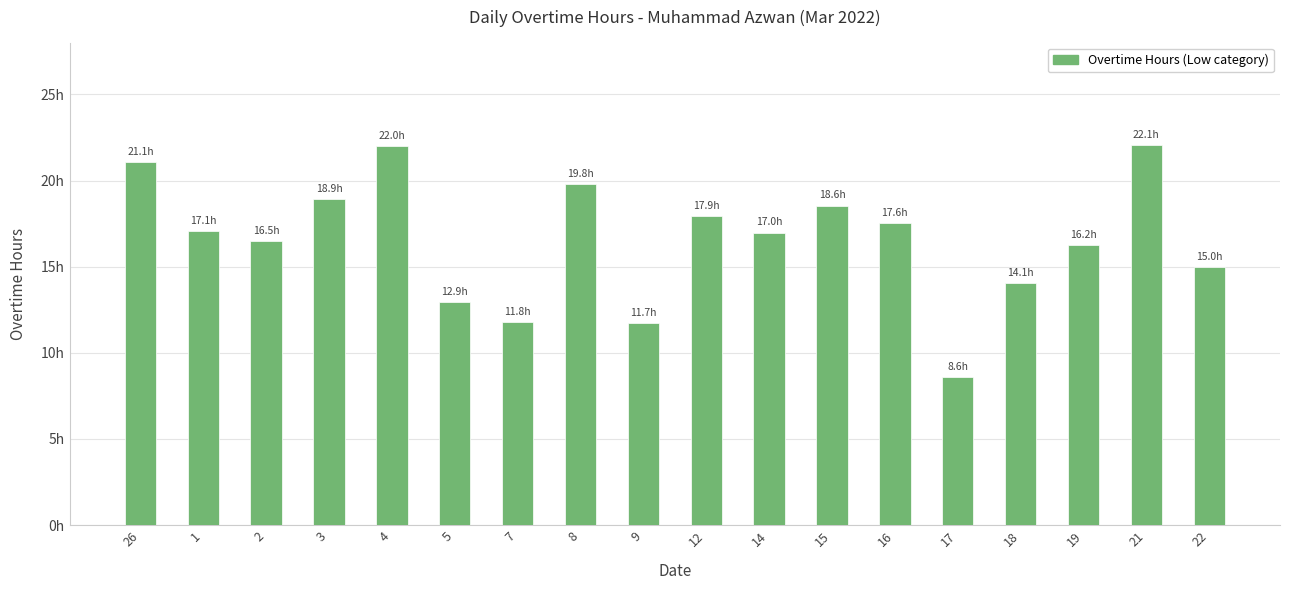

What is the difference between the maximum and minimum values?

13.5